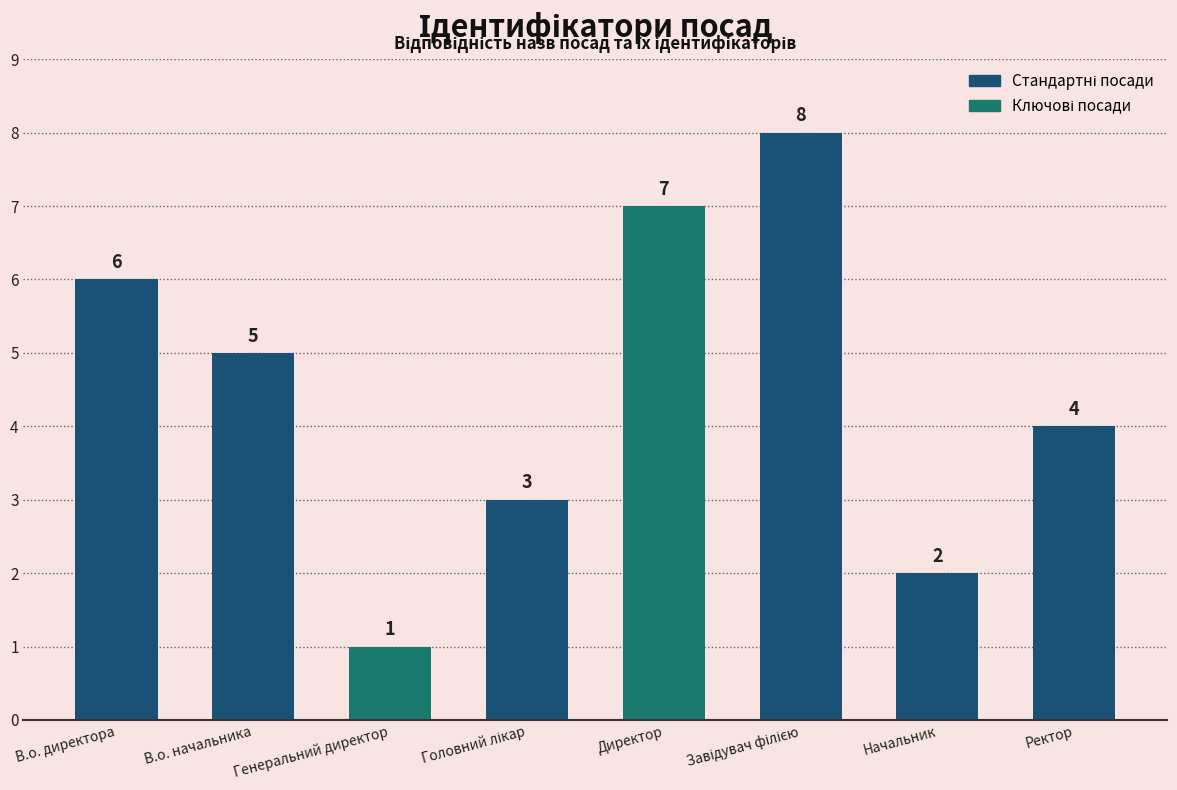

What is the maximum value shown in the chart?

8